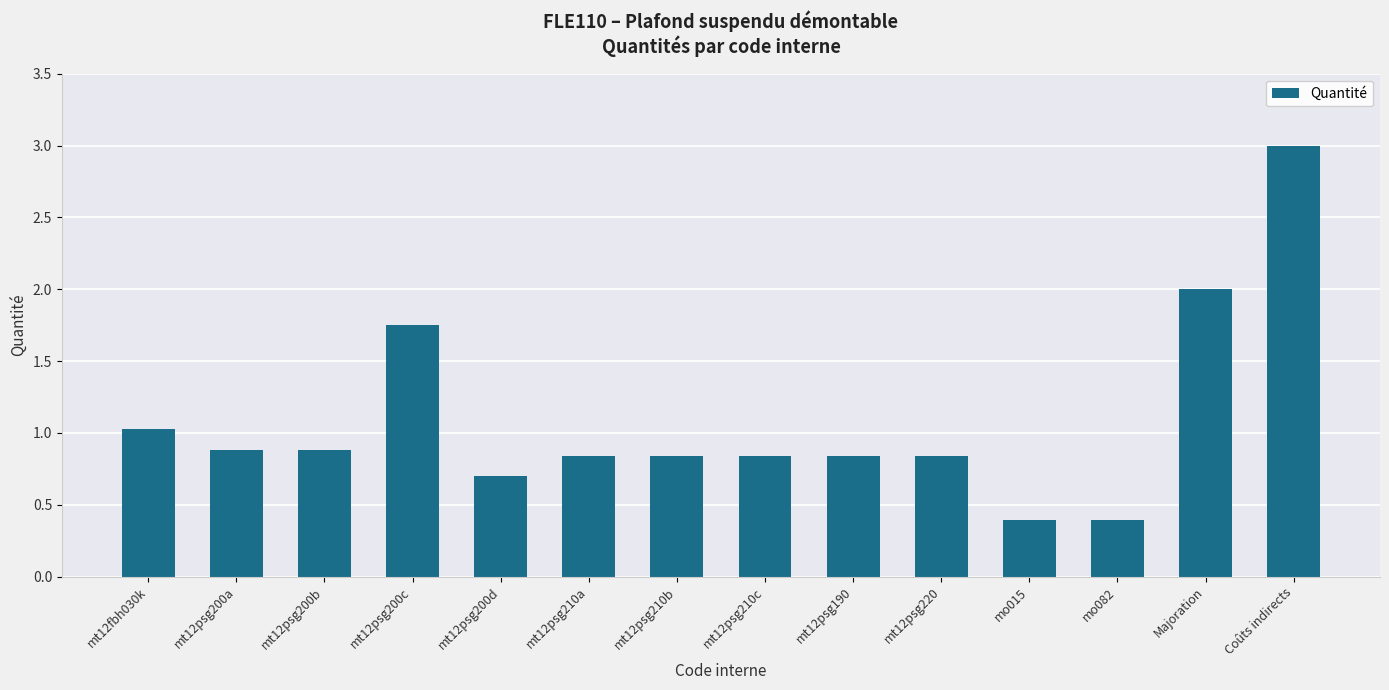

What is the average value?

1.1